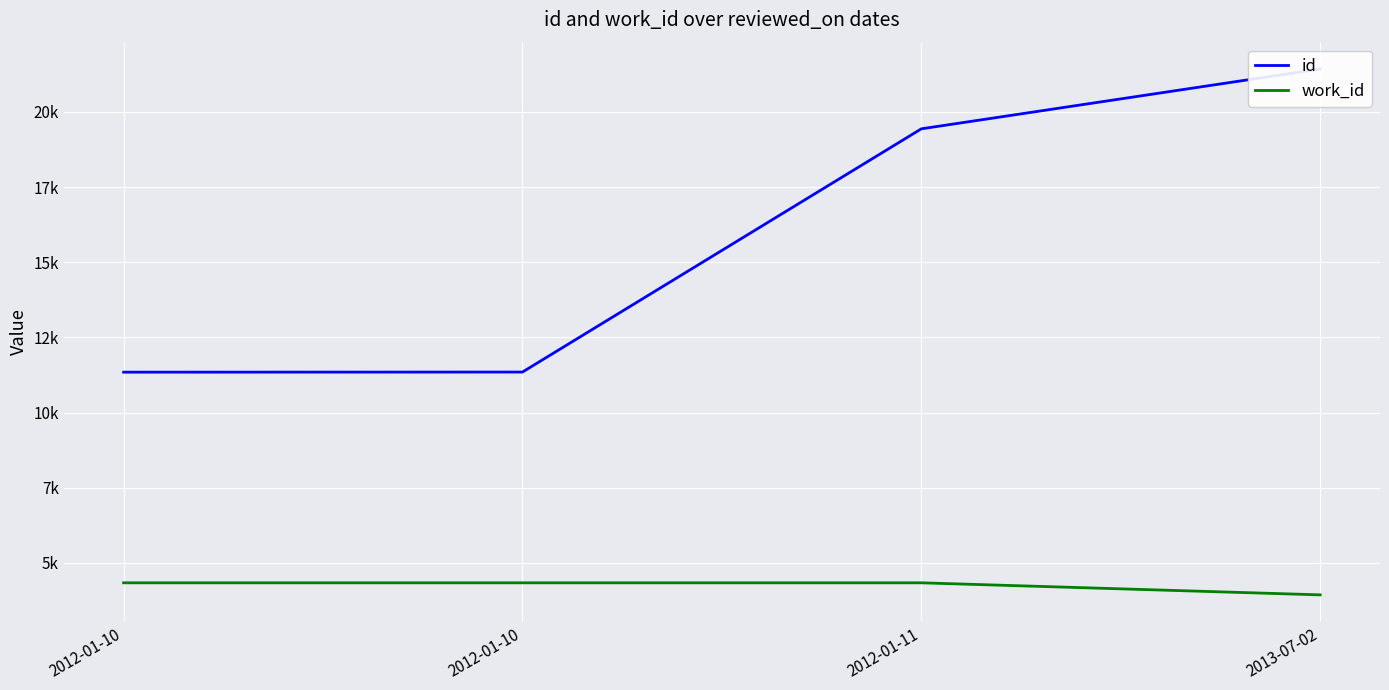

List the labels in order of work_id value, smallest first.

2013-07-02, 2012-01-10, 2012-01-10, 2012-01-11